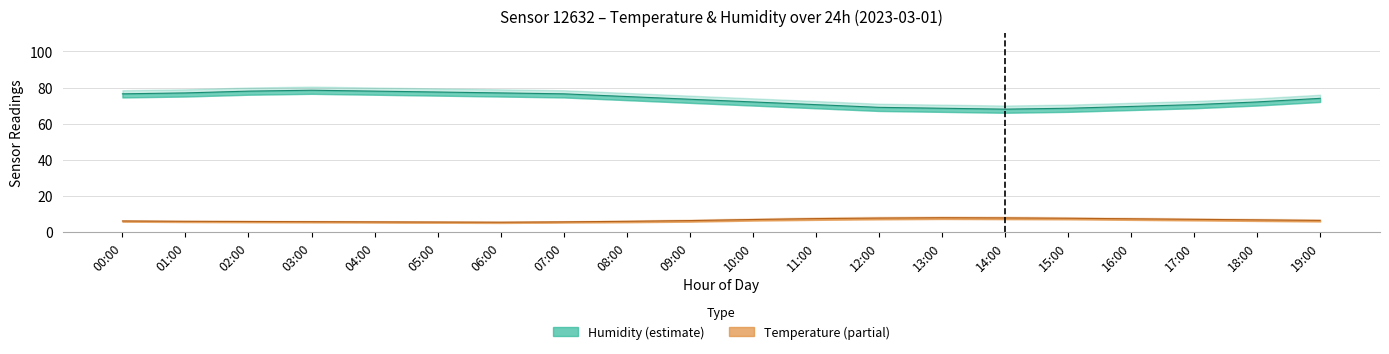

At which category is the sum across all series the highest?

03:00